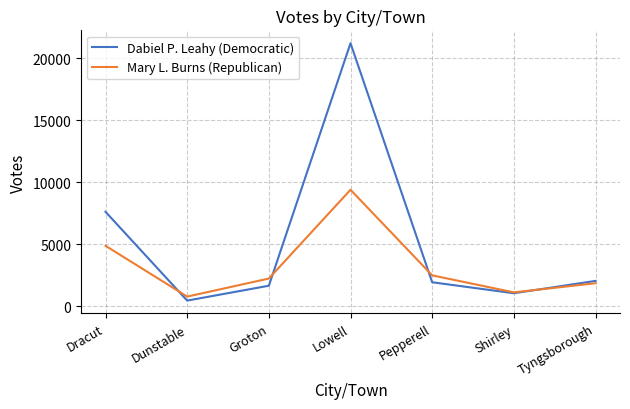

Which label corresponds to the smallest value in the chart?

Dunstable